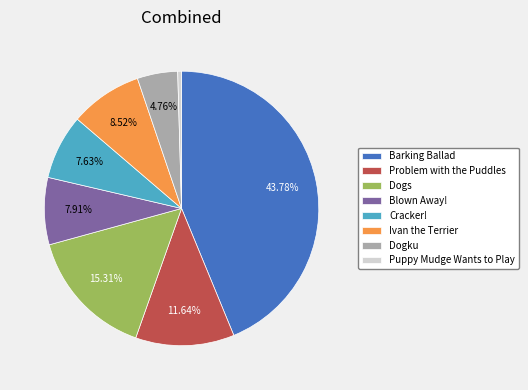

To the nearest percent, what is the difference between the largest and smallest slice percentages?

43%